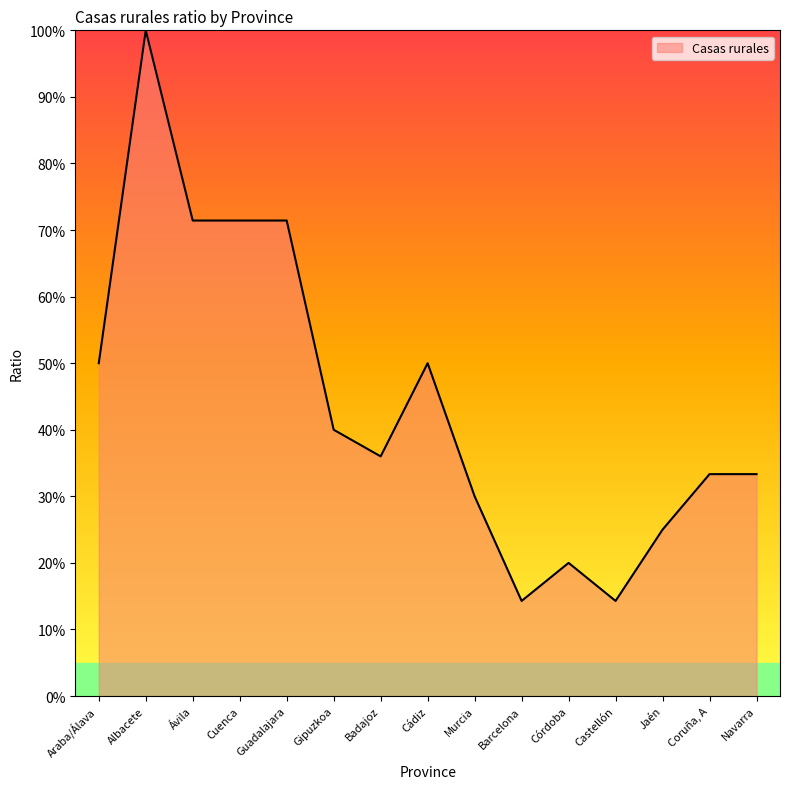

How many interior local peaks (higher than both neighbors) does the data have?

3